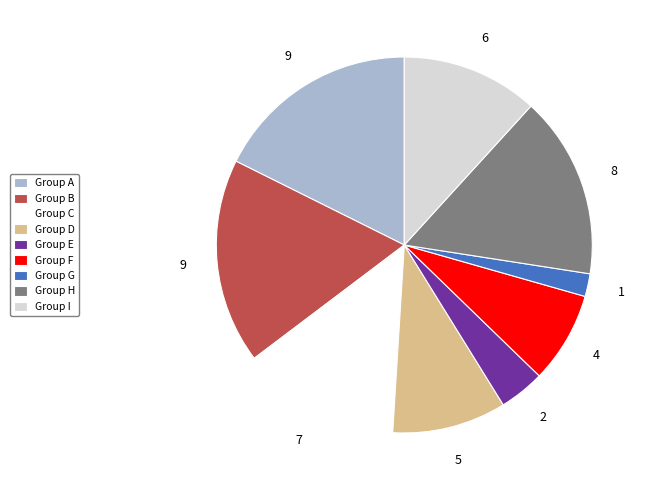

Is it true that Group F is 8% of the pie?

True